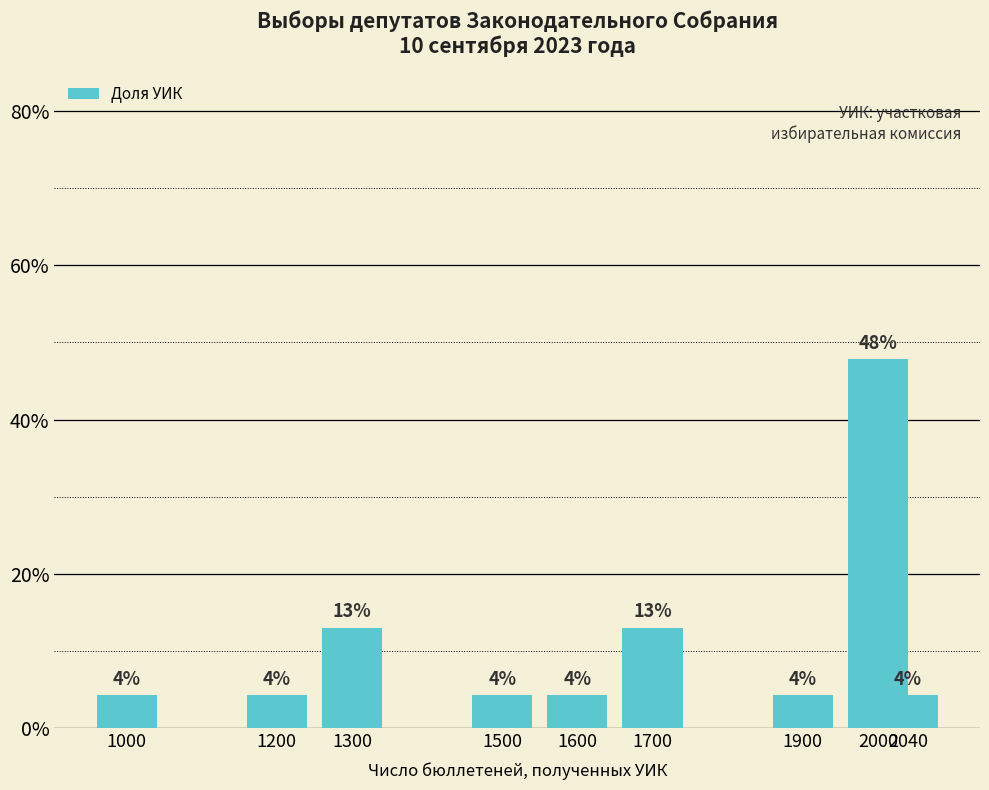

How many bars are there in total?

9